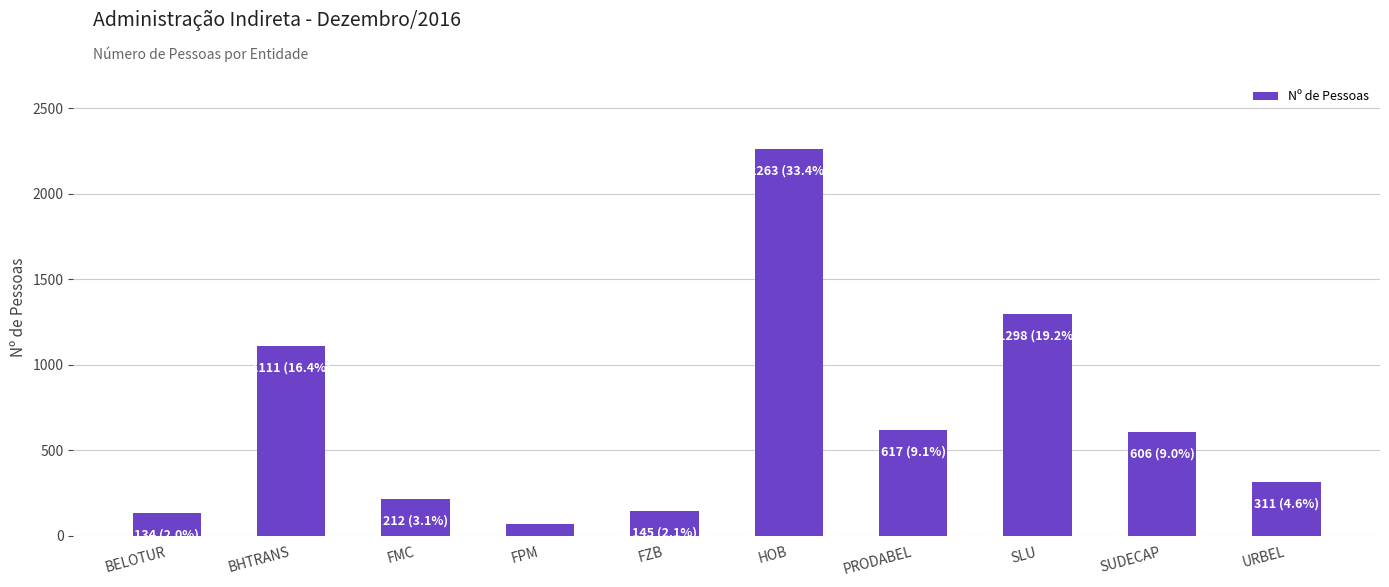

Reading right to left, list all the values displayed in this chart.

311	606	1298	617	2263	145	70	212	1111	134